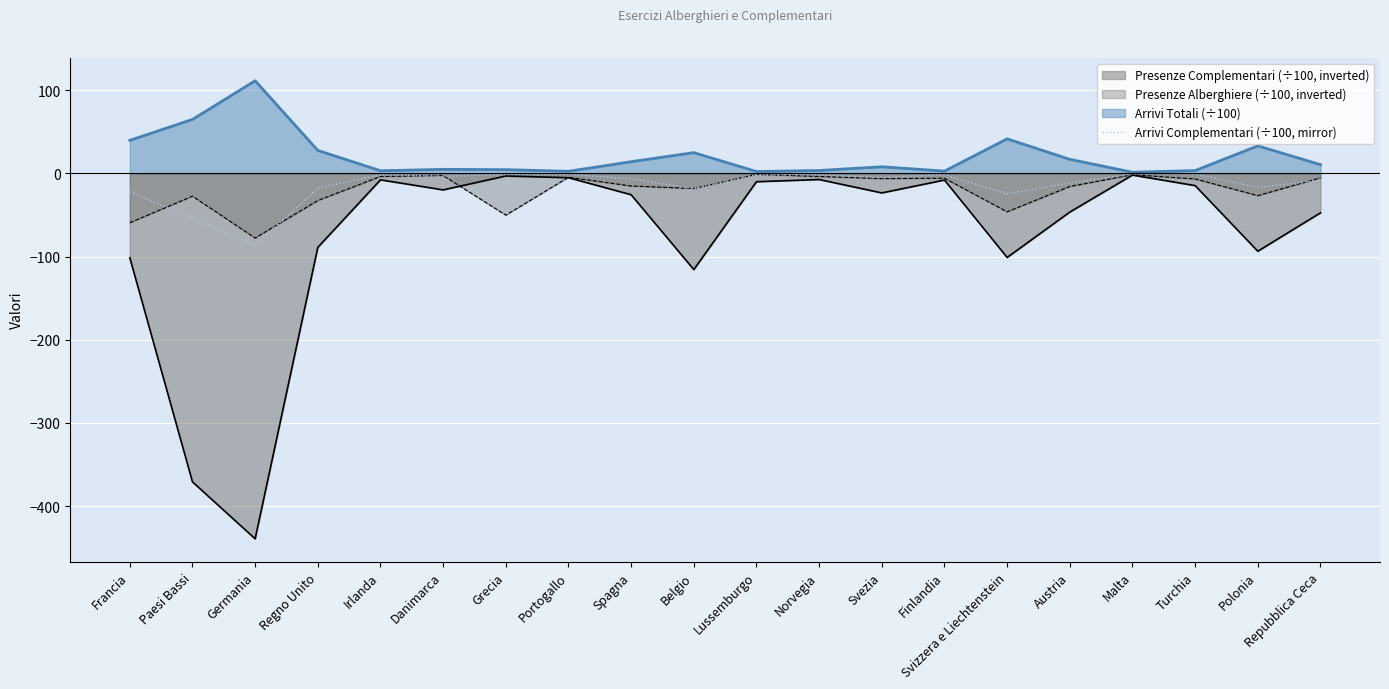

Which category has the highest value across all series?

Germania